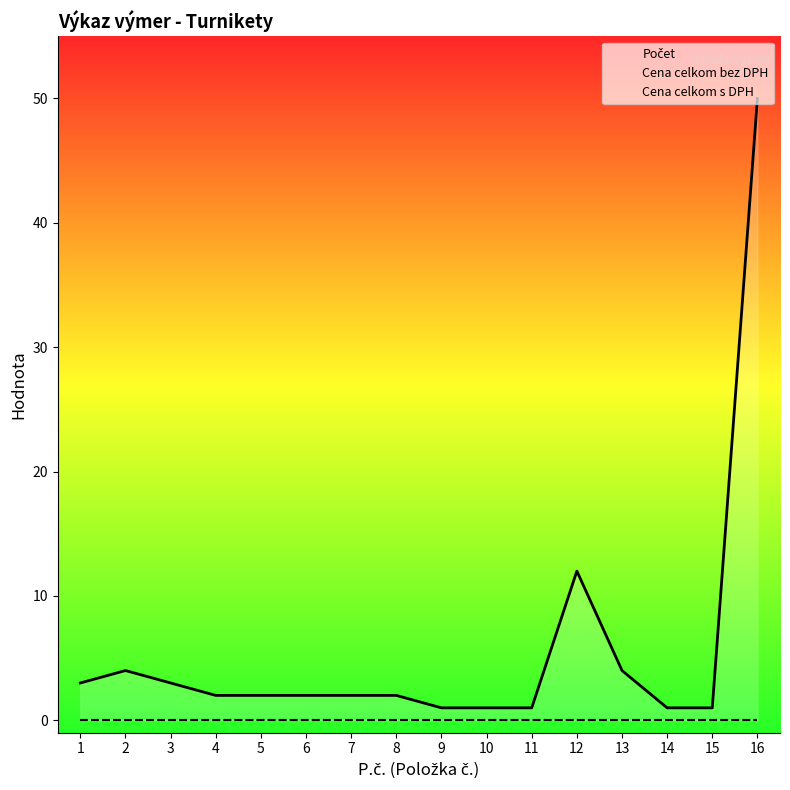

What is the total value across all series at 12?

12